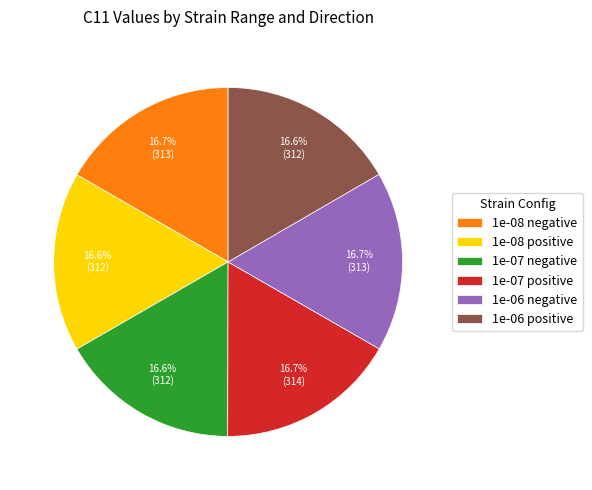

Approximately how many times larger is the value at 1e-06 positive compared to 1e-08 positive?

1.0